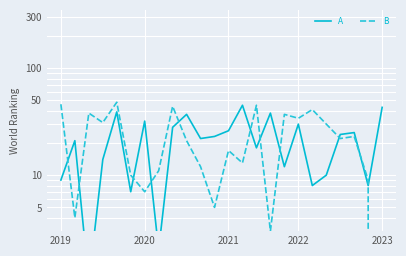

Does the chart display data point markers on the line(s)?

No